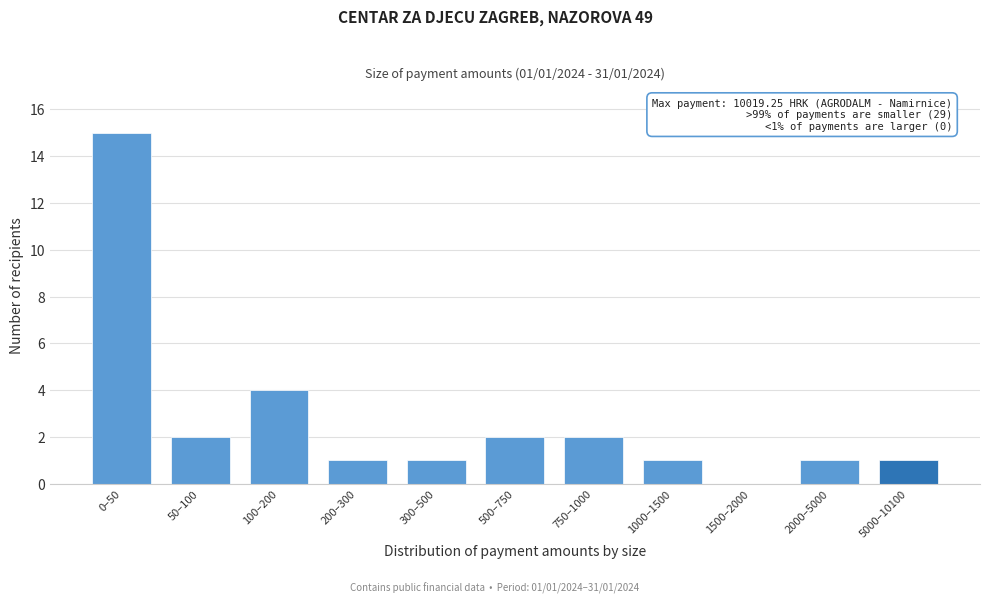

Reading right to left, transcribe all the data shown in this chart.

5000–10100=1	2000–5000=1	1500–2000=0	1000–1500=1	750–1000=2	500–750=2	300–500=1	200–300=1	100–200=4	50–100=2	0–50=15